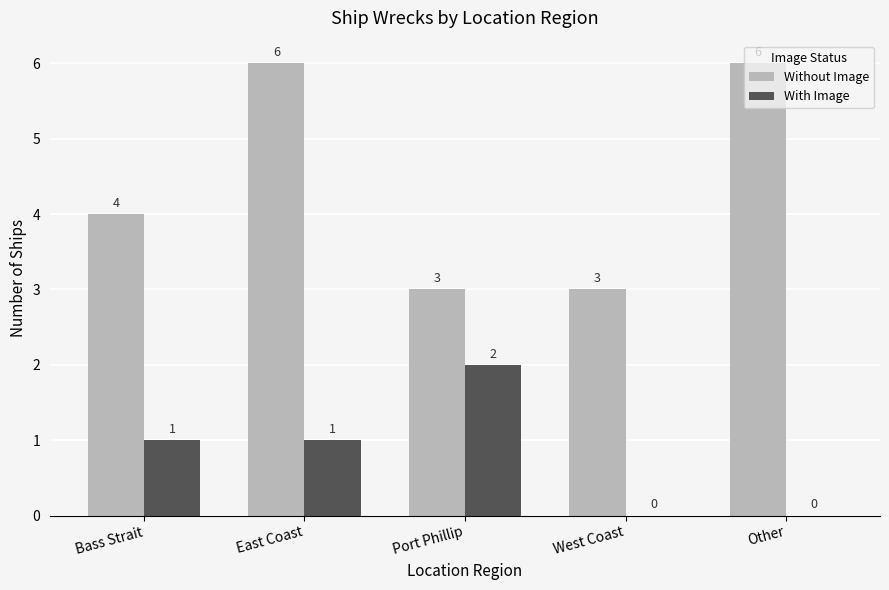

What is the sum of the With Image values at East Coast and Port Phillip?

3